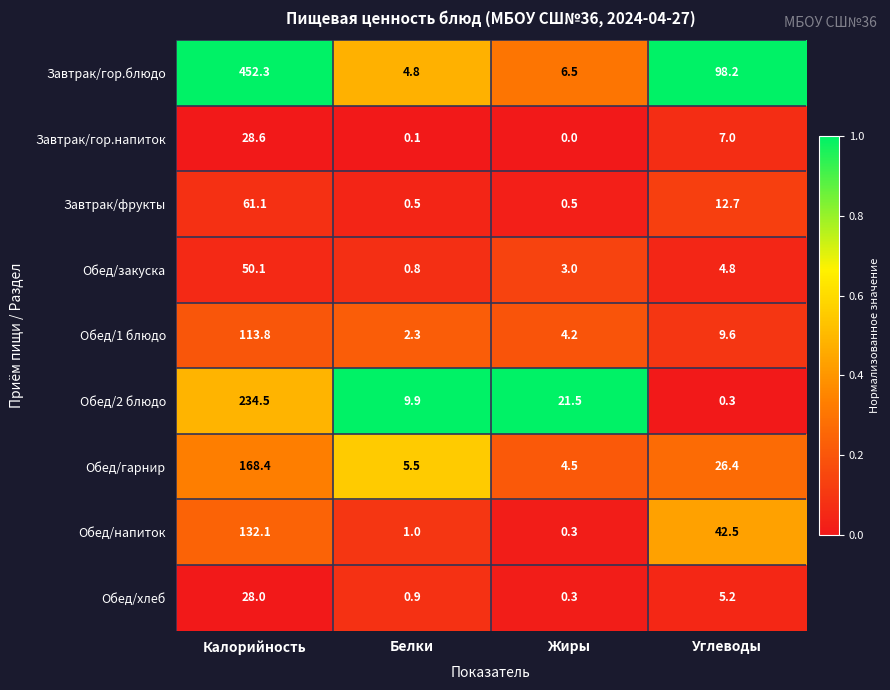

What is the sum of the Обед/гарнир values at Белки and Жиры?

10.0